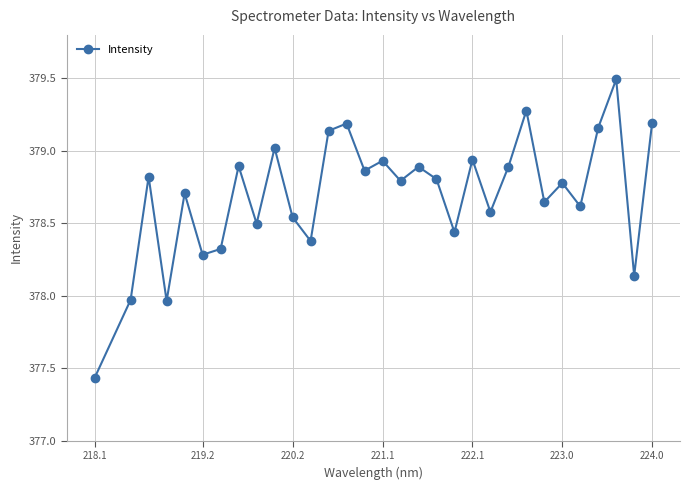

How many points are higher than both their immediate neighbors (excluding endpoints)?

11